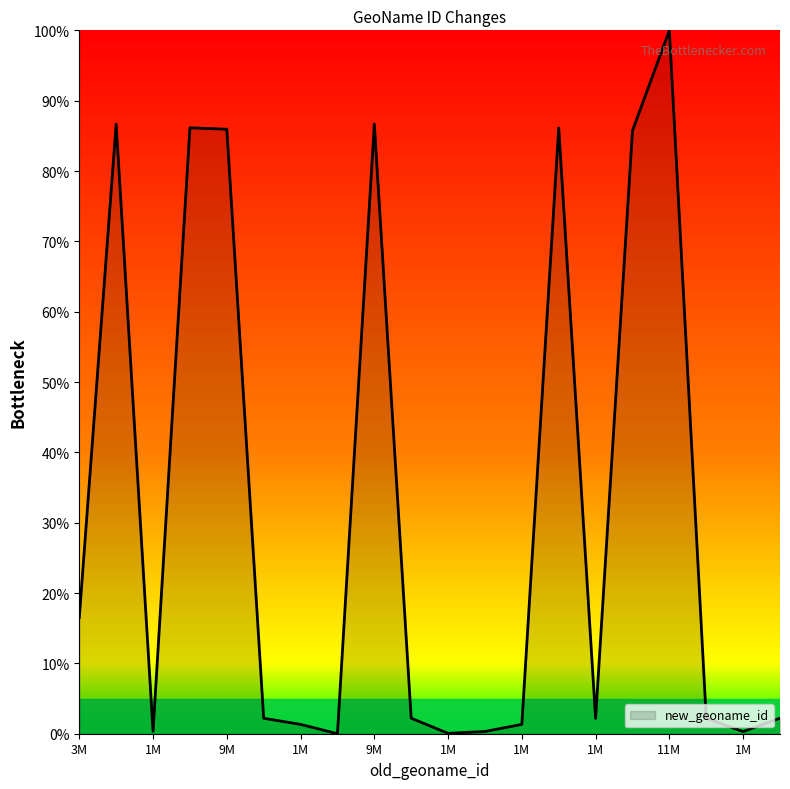

What is the difference between the maximum and minimum values?

100.0